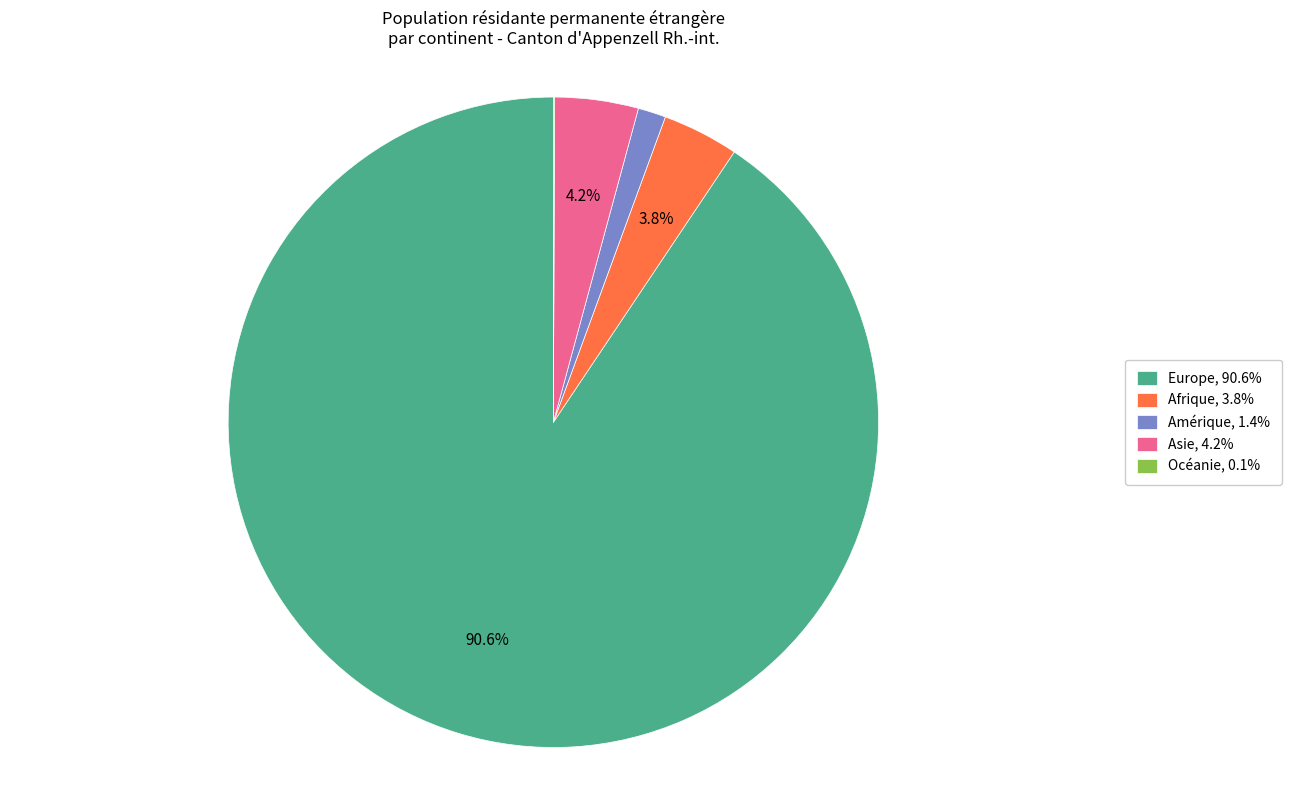

Do Asie, 4.2% and Afrique, 3.8% together represent more than half of the pie?

No